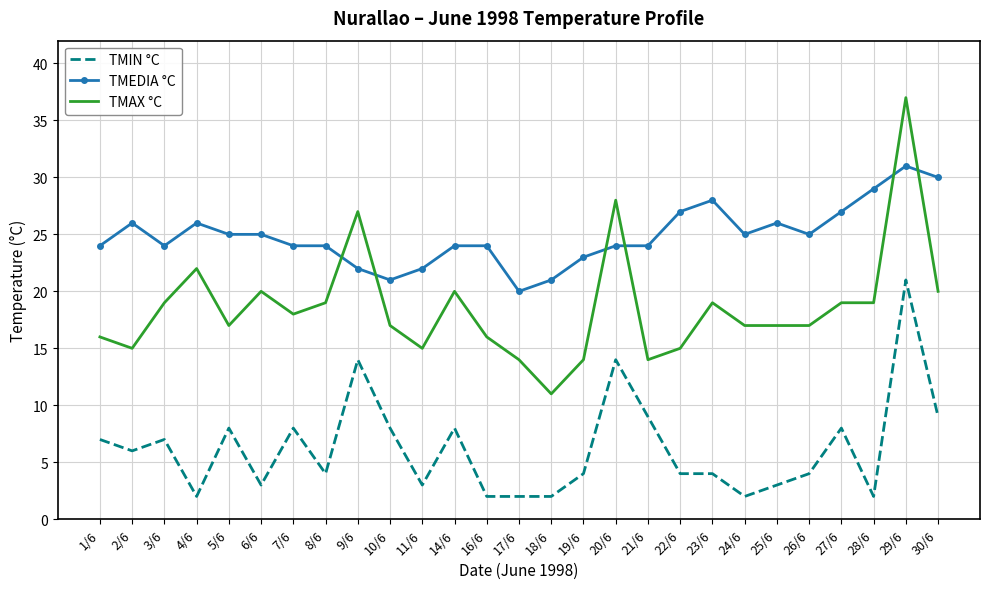

True or false: TMEDIA °C has a value of 24 at 8/6.

True